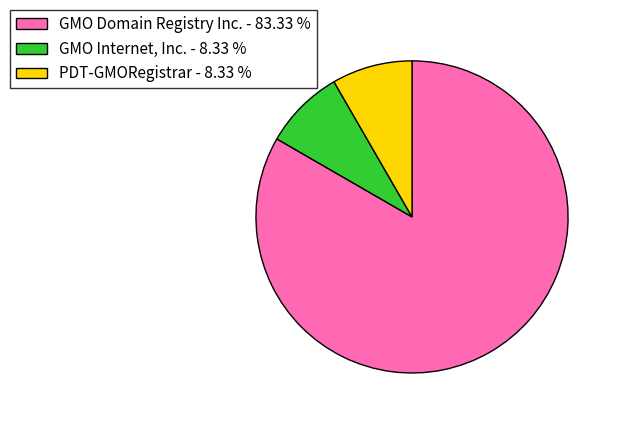

Is GMO Domain Registry Inc. - 83.33 % the majority of the pie?

Yes